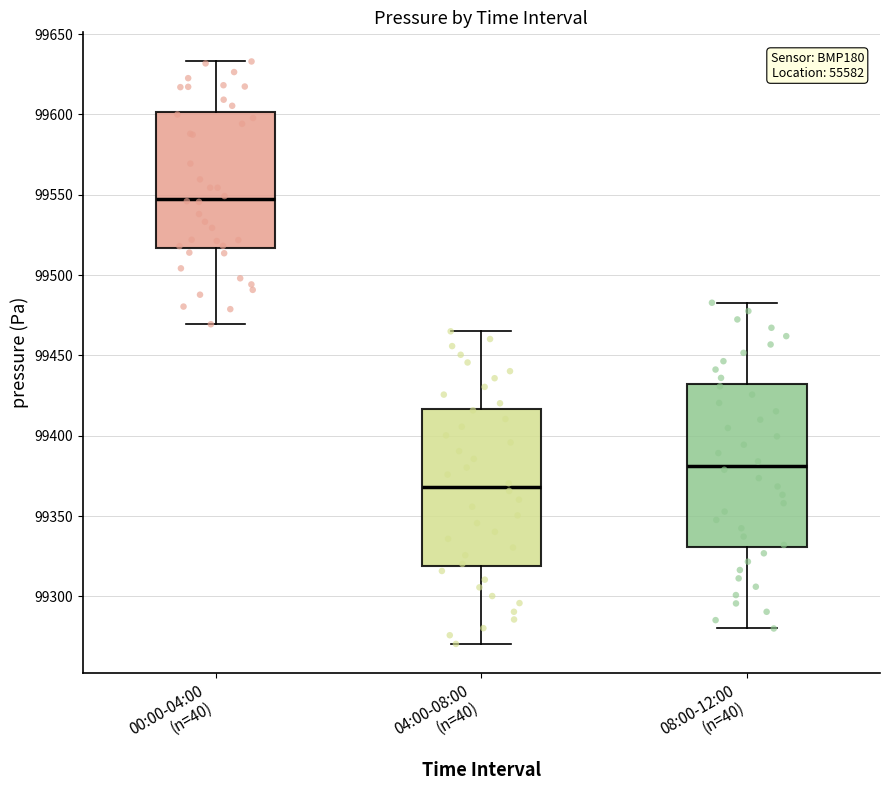

Which box's median line is the lowest?

04:00-08:00 (n=40)